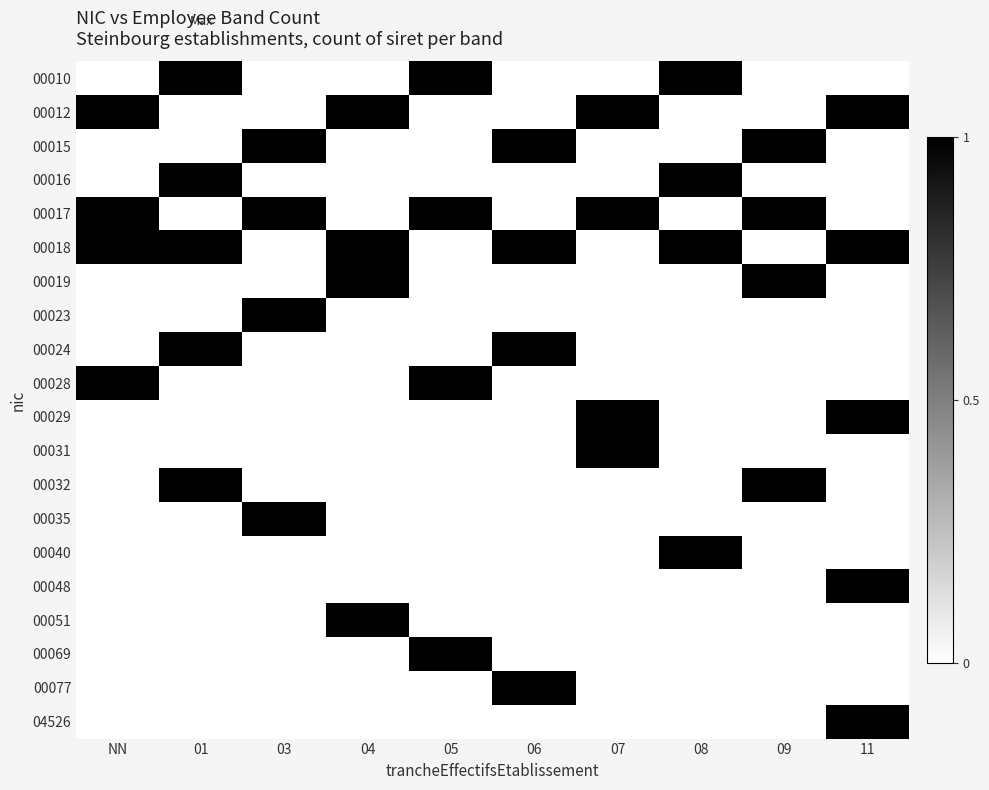

What is the greatest value displayed?

1